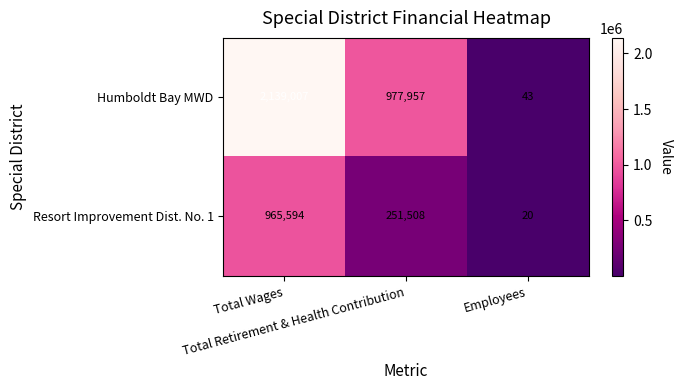

What is the spread (max minus min) of values at Total Retirement & Health Contribution?

726449